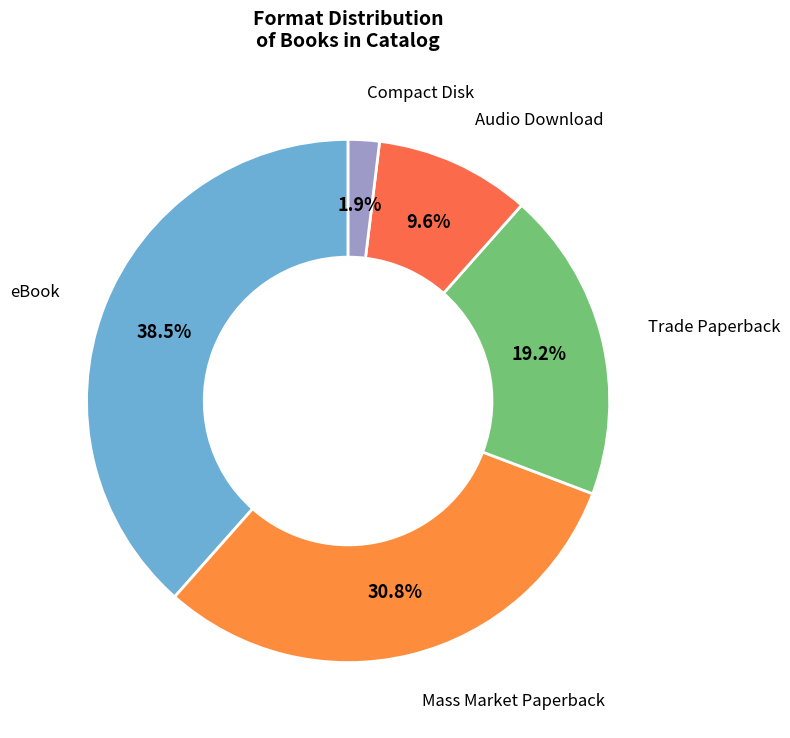

Which slice is the largest?

eBook